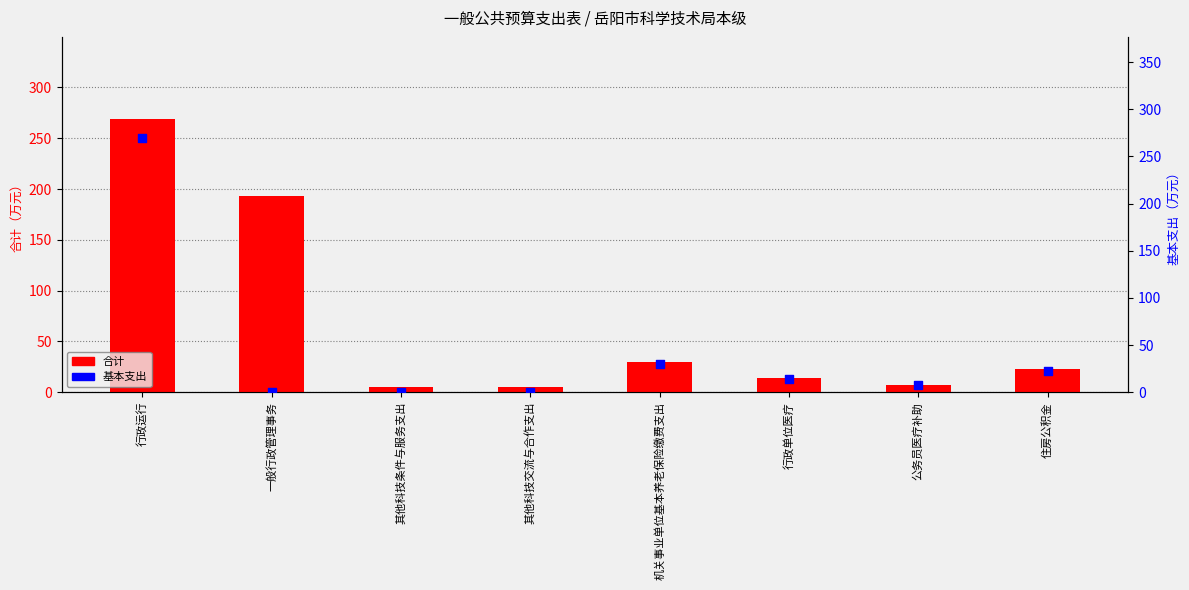

Which series reaches the maximum Y coordinate?

合计